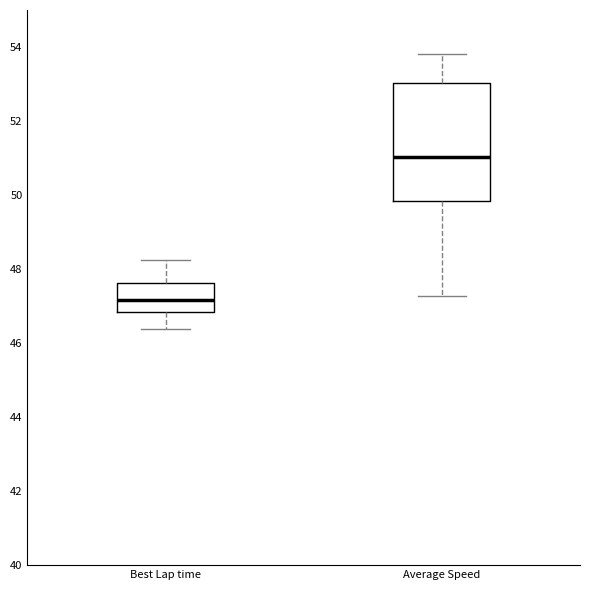

Where is the upper edge of the box for Average Speed on the y-axis? The values are not printed on the chart, so give them approximately, as read against the axis.

53.0